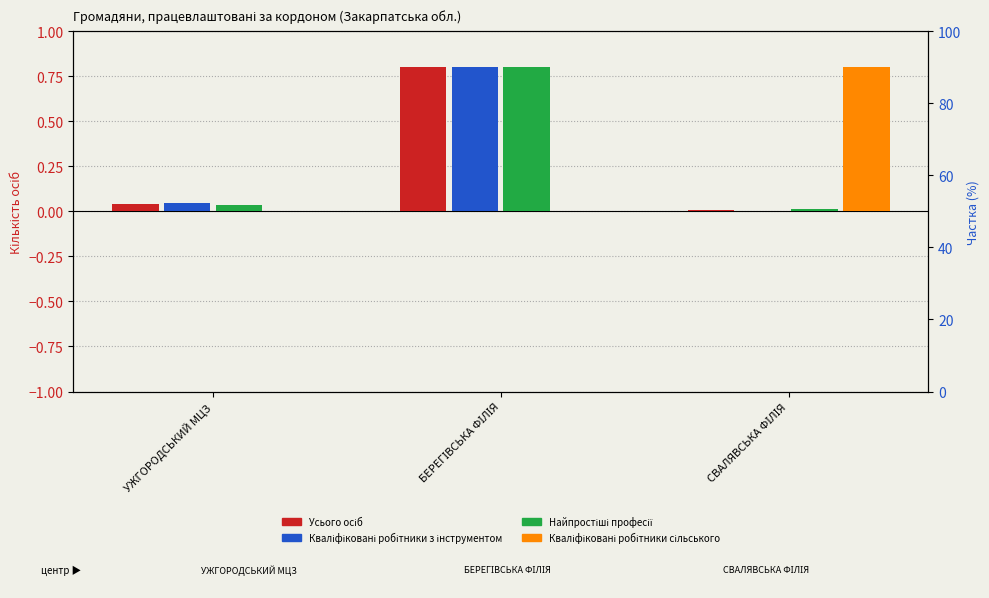

Is the value of Кваліфіковані робітники сільського at УЖГОРОДСЬКИЙ МЦЗ greater than the value of Найпростіші професії at СВАЛЯВСЬКА ФІЛІЯ?

No